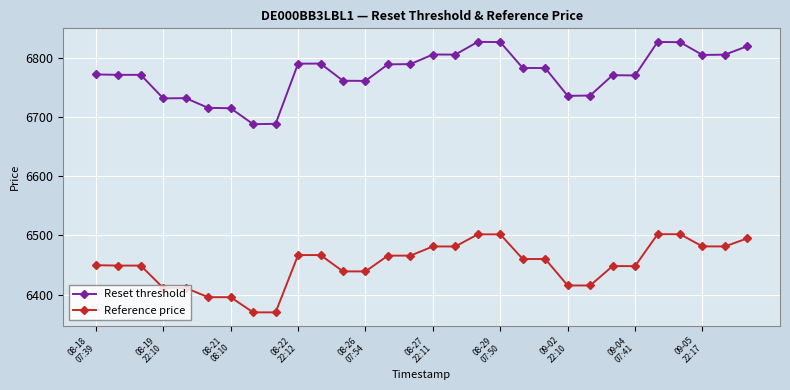

List the series in order of their overall mean, highest first.

Reset threshold, Reference price